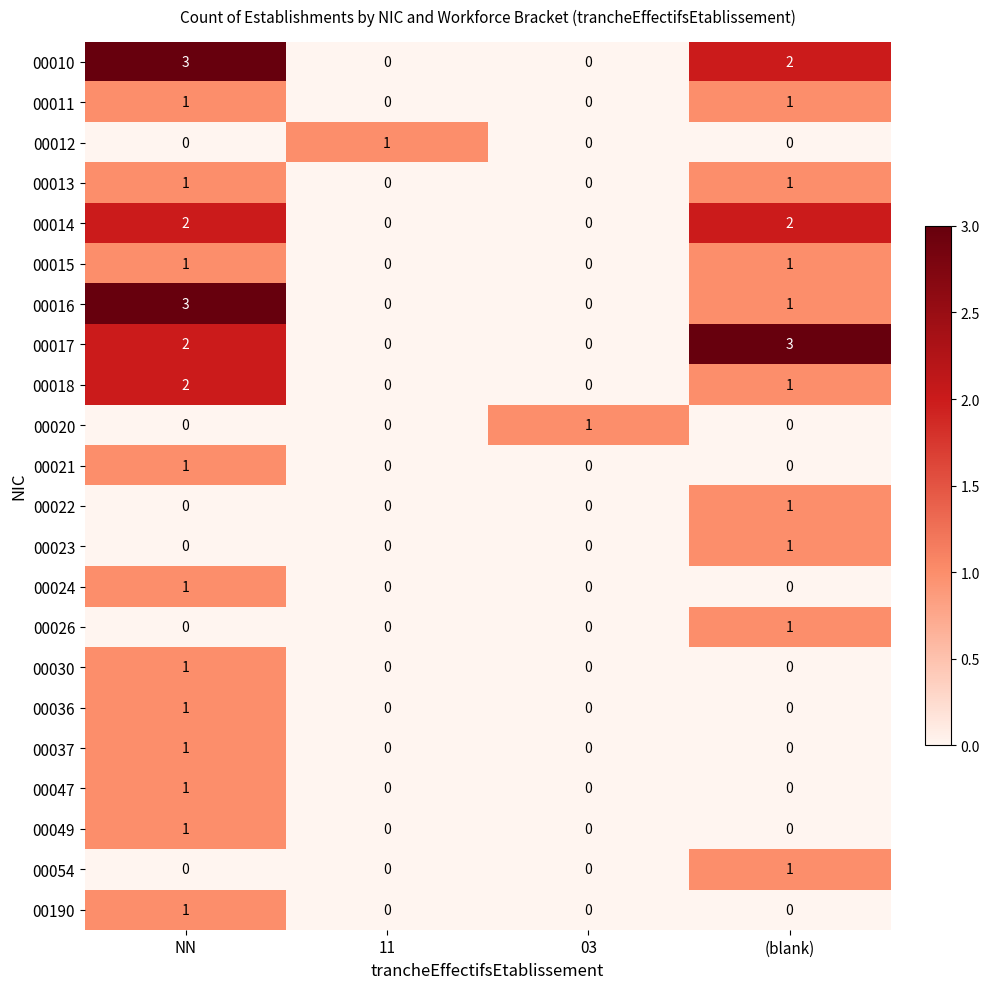

What is the maximum value shown in the chart?

3